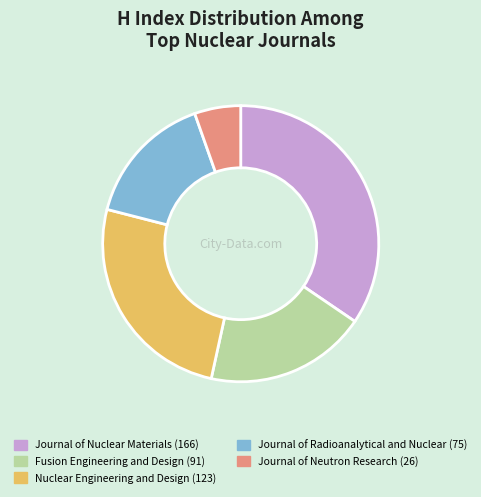

The Fusion Engineering and Design slice represents 19% of the pie. True or false?

True